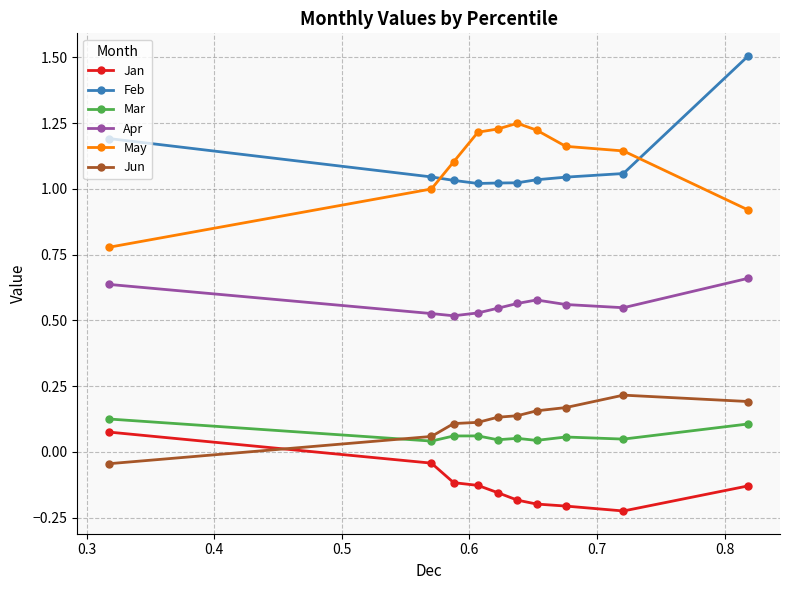

How many times do Feb and May cross each other?

2